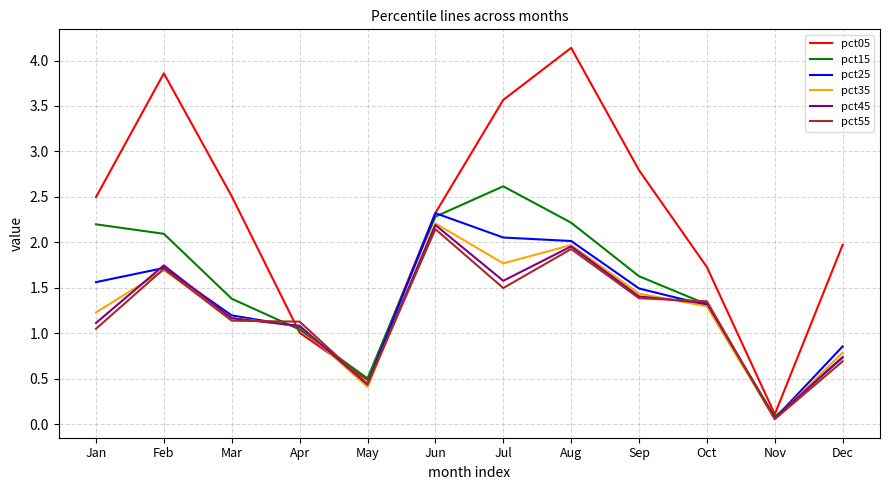

Which series has the largest range (max minus min)?

pct05